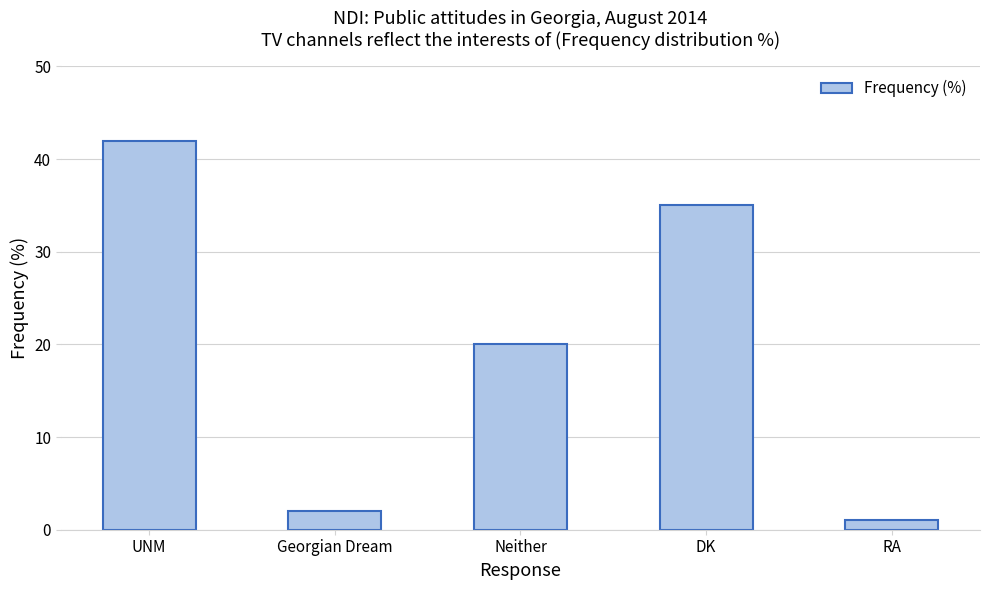

At which category does the chart reach its peak across all series?

UNM